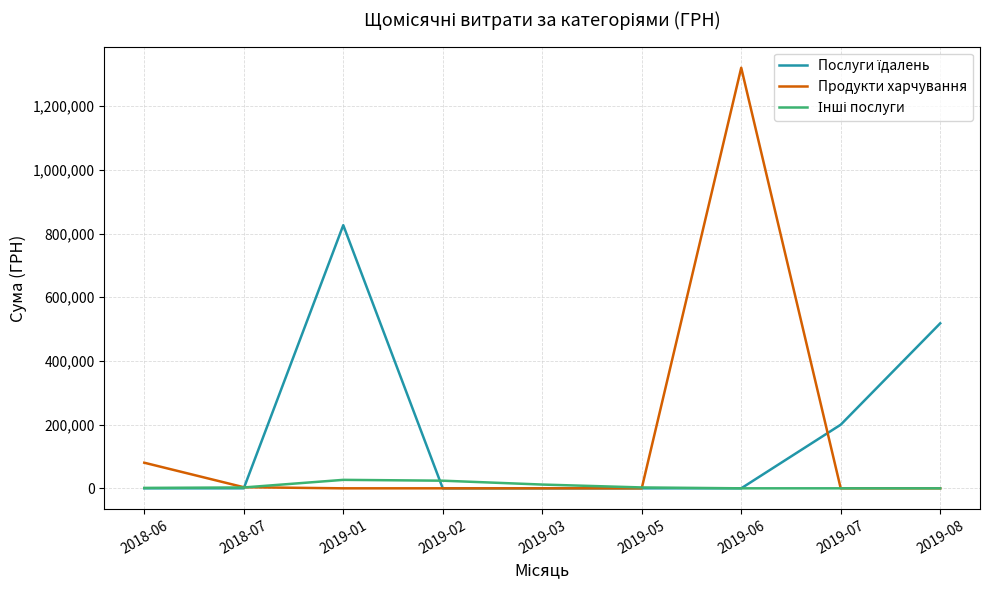

Between 2019-05 and 2019-06, which series saw the biggest shift?

Продукти харчування